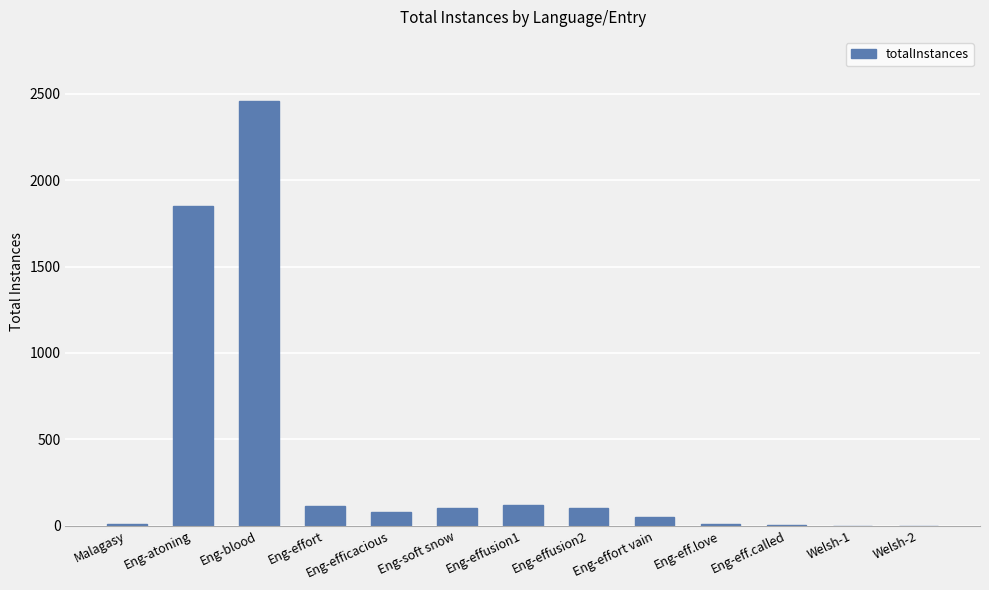

How many distinct data groups are displayed?

1